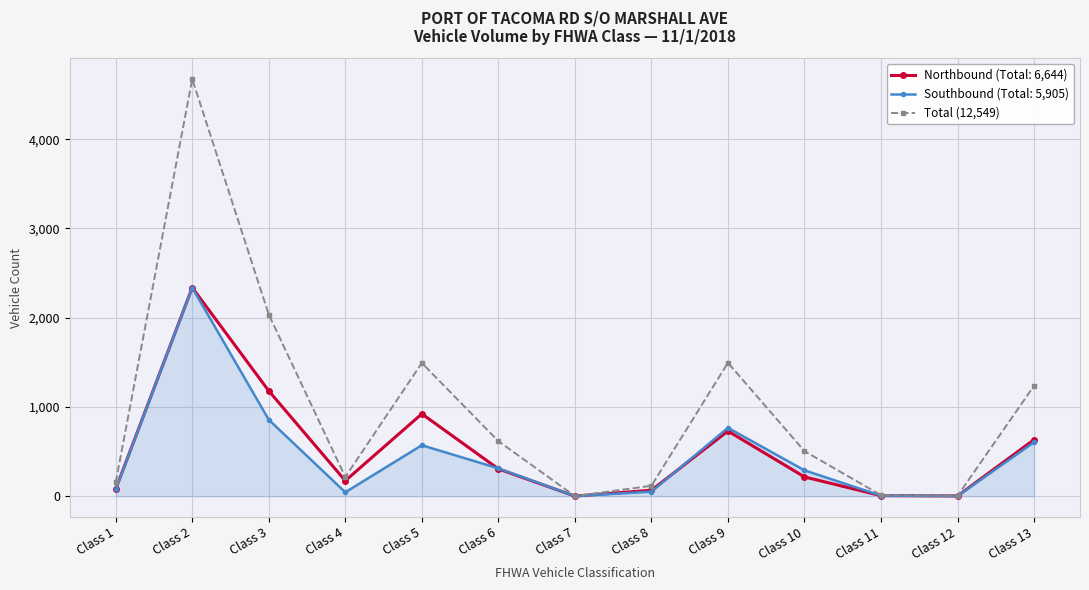

At which category does Northbound (Total: 6,644) reach its first local valley?

Class 4